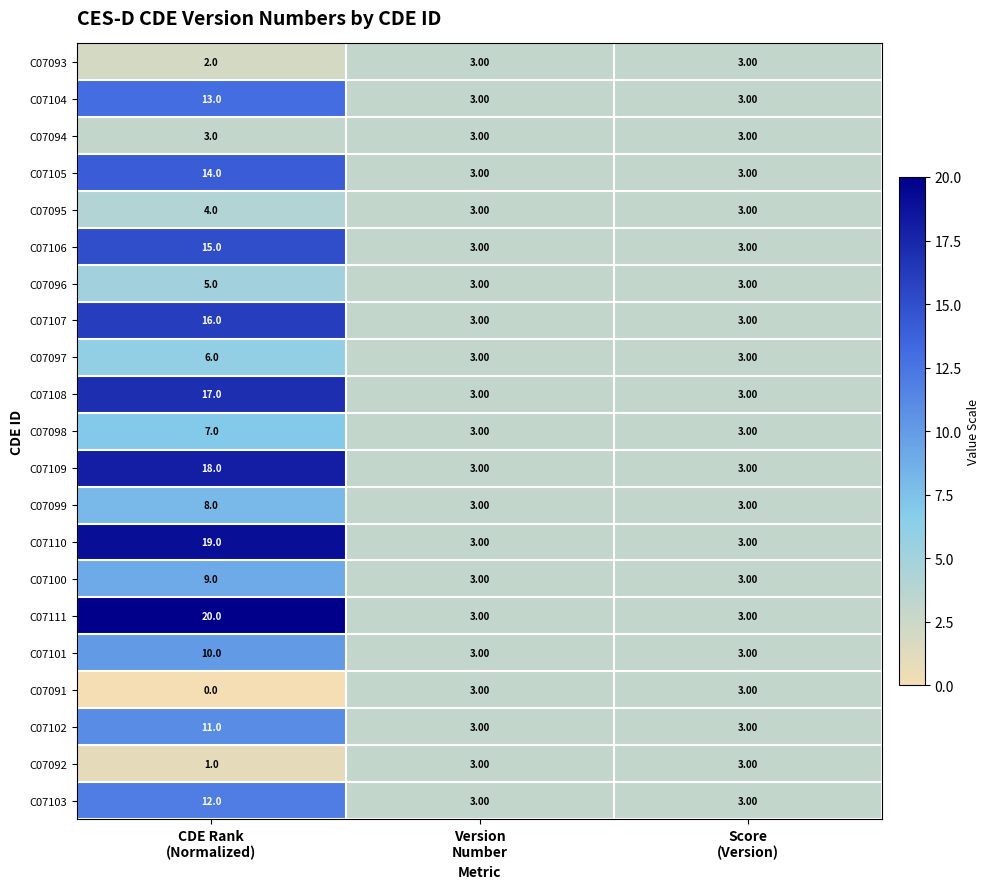

What is the average value of the C07095 series?

3